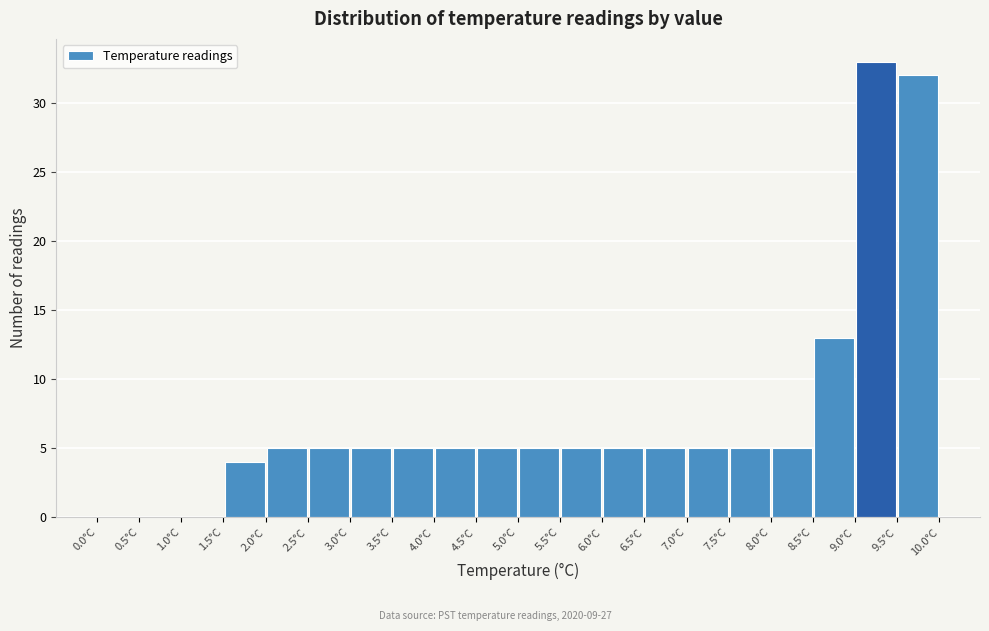

How tall is the bar that spans 6.5 to 7.0 on the x-axis? The values are not printed on the chart, so give them approximately, as read against the axis.

5